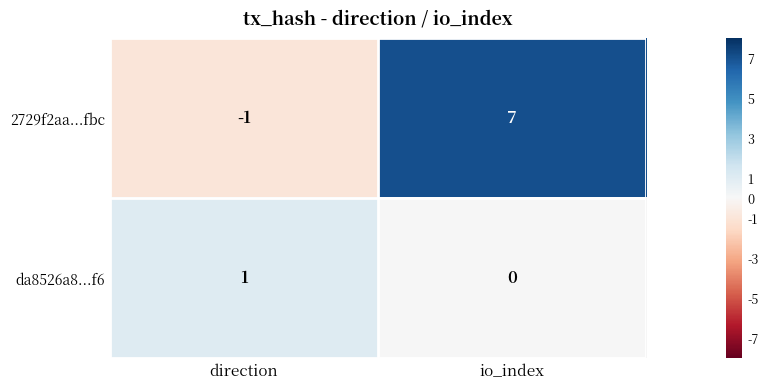

Reading left to right, what are all the values shown in this chart?

2729f2aa...fbc: direction=-1	io_index=7
da8526a8...f6: direction=1	io_index=0